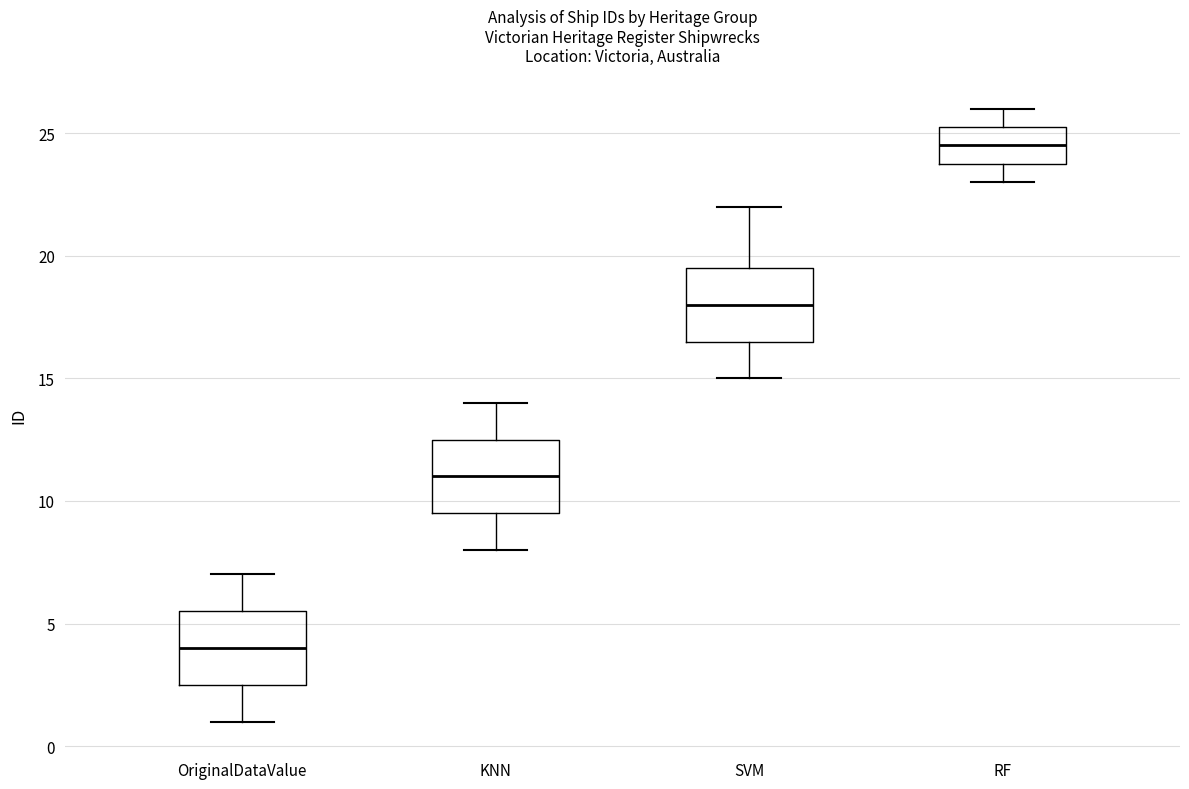

Which box's median line is the lowest?

OriginalDataValue